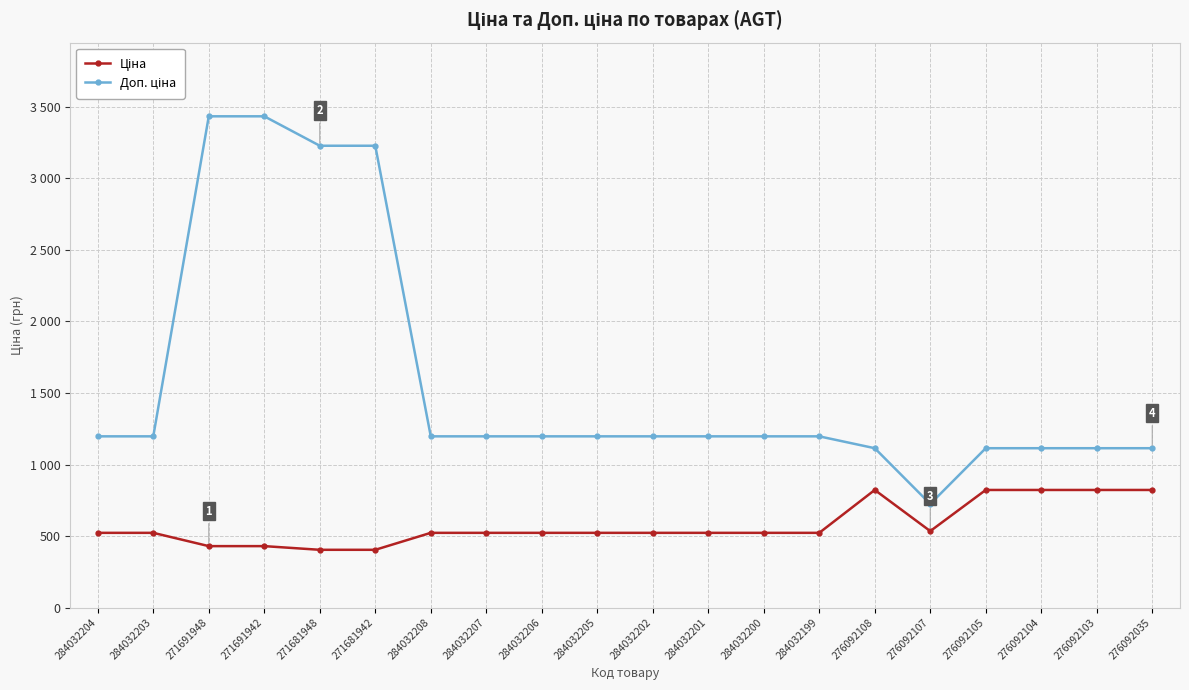

Does the chart have visible grid lines?

Yes